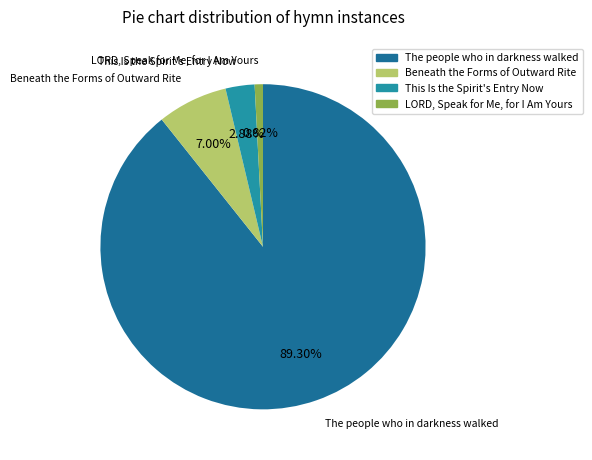

What is the largest slice in the pie chart?

The people who in darkness walked